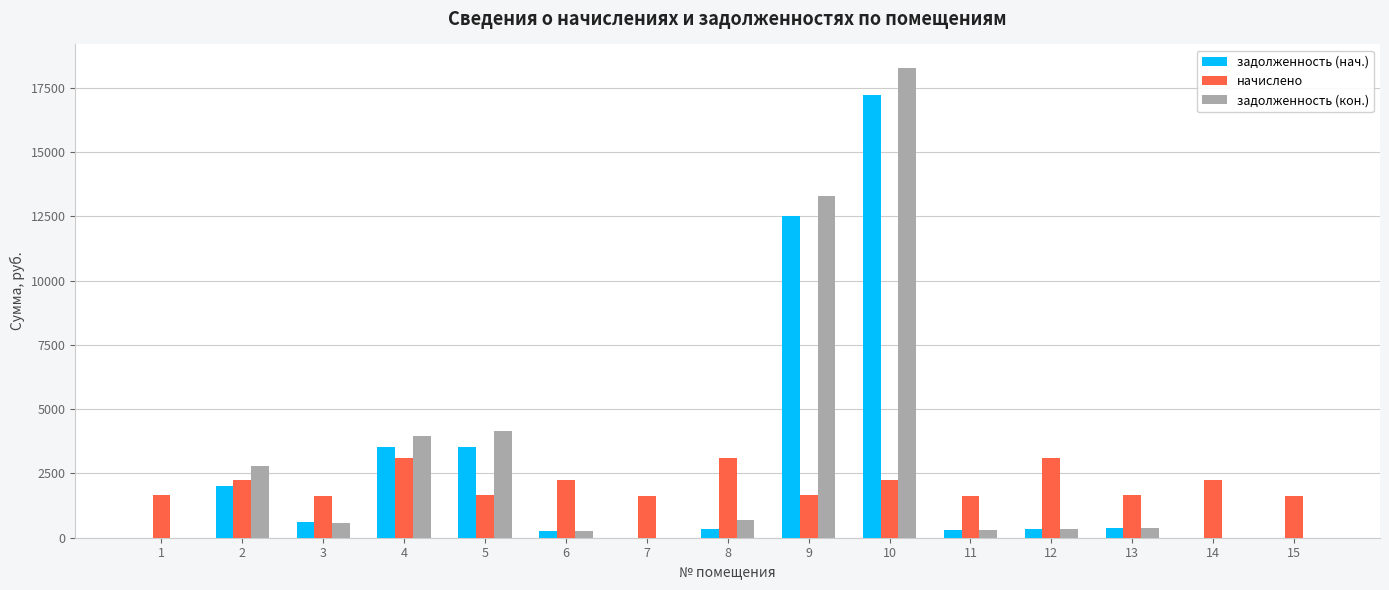

What are all the series names shown in the legend?

задолженность (нач.), начислено, задолженность (кон.)